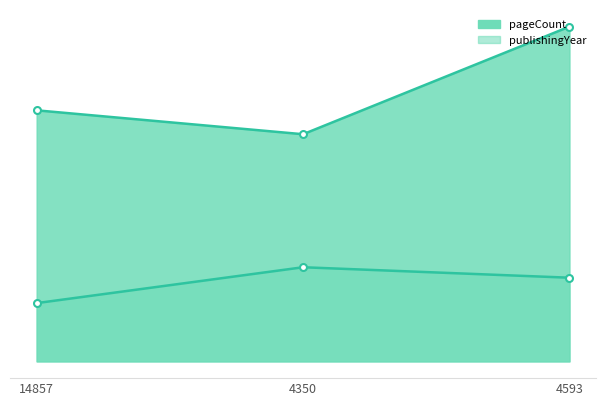

Reading left to right, list all the values displayed in this chart.

pageCount: 168	152	224
publishingYear: 39	63	56